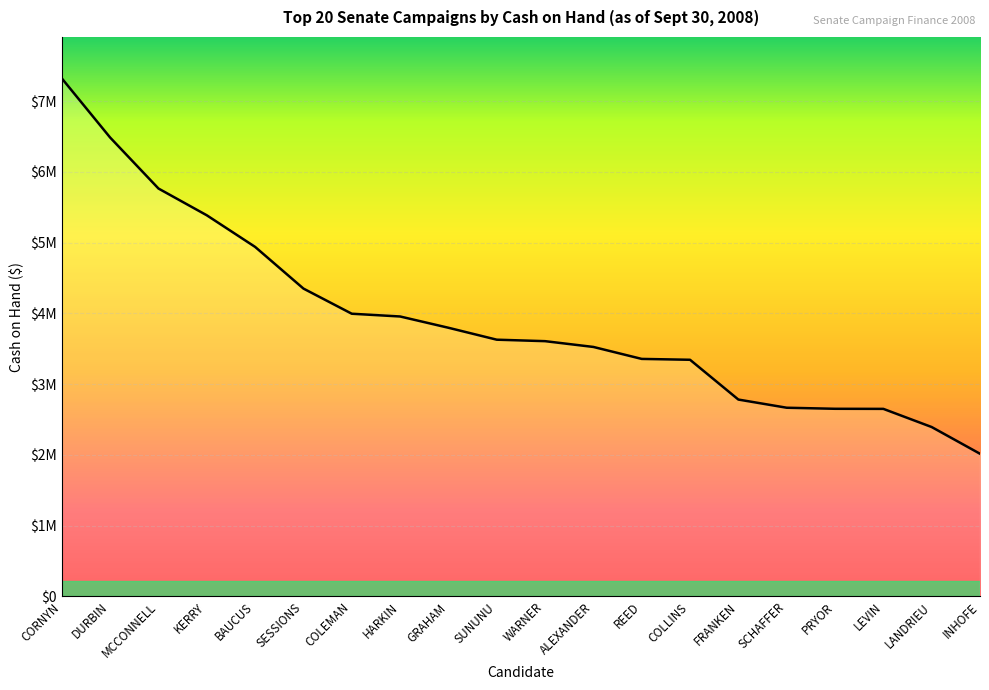

Does the chart display data point markers on the line(s)?

No